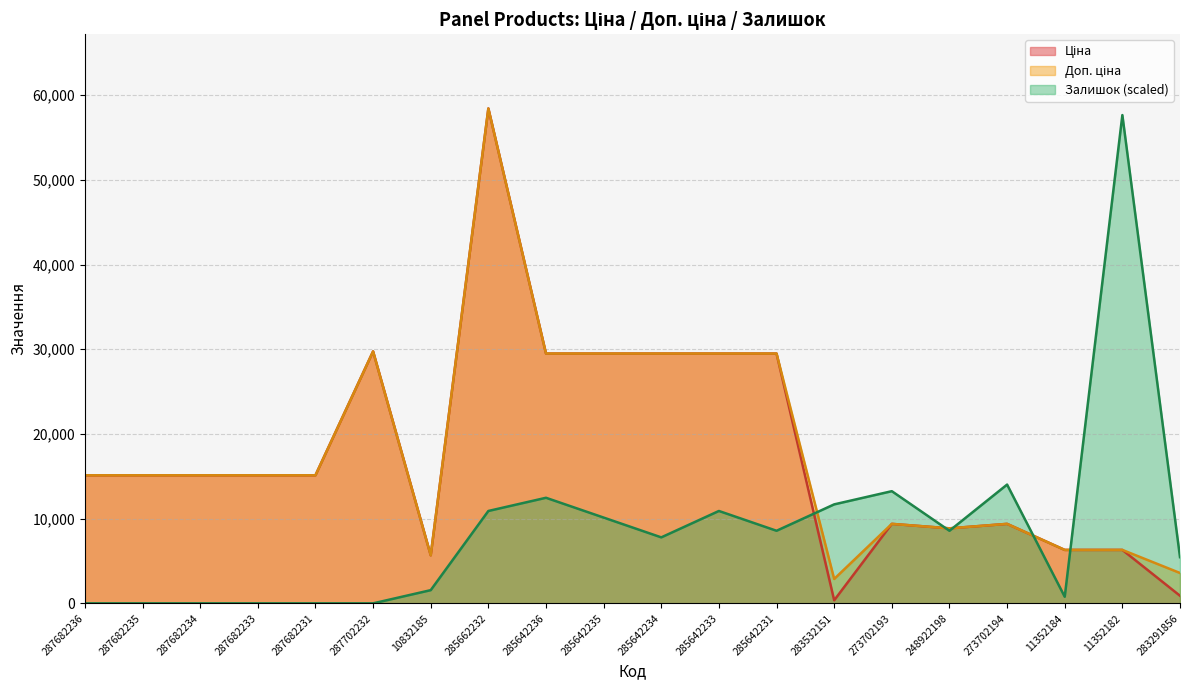

Is it true that Доп. ціна equals 9384.0 at 273702194?

True